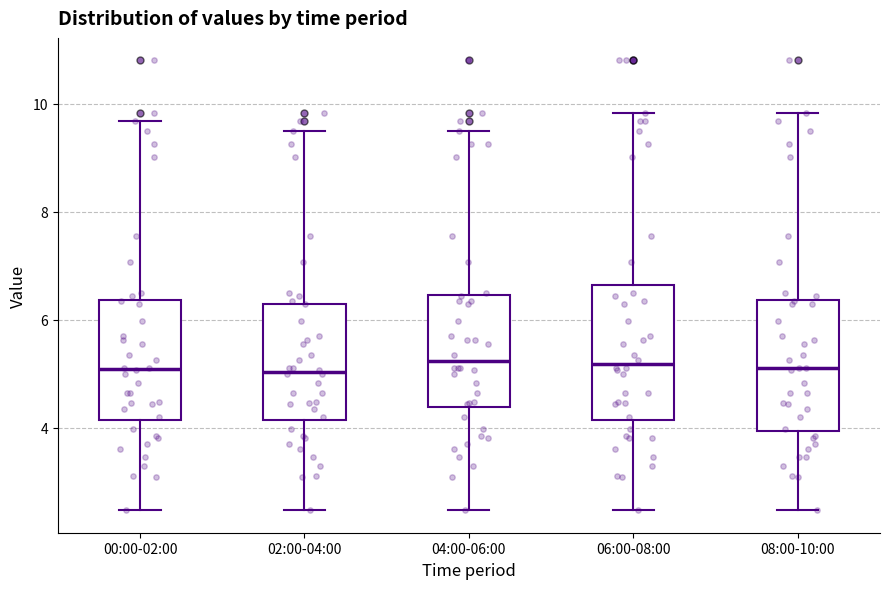

Reading left to right, read every box against the y-axis: the position of its median line, the range the box covers, and the ends of its whiskers. The values are not printed on the chart, so give them approximately, as read against the axis.

00:00-02:00: median 5.0, box 4.2 to 6.4, whiskers 2.4 to 9.6
02:00-04:00: median 5.0, box 4.2 to 6.2, whiskers 2.4 to 9.6
04:00-06:00: median 5.2, box 4.4 to 6.4, whiskers 2.4 to 9.6
06:00-08:00: median 5.2, box 4.2 to 6.6, whiskers 2.4 to 9.8
08:00-10:00: median 5.2, box 4.0 to 6.4, whiskers 2.4 to 9.8